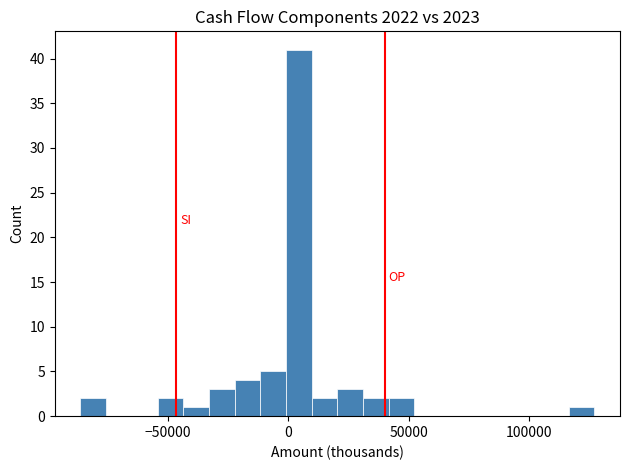

Around what value on the x-axis is the tallest bar? Give the approximate position of its centre, as read against the axis.

5000